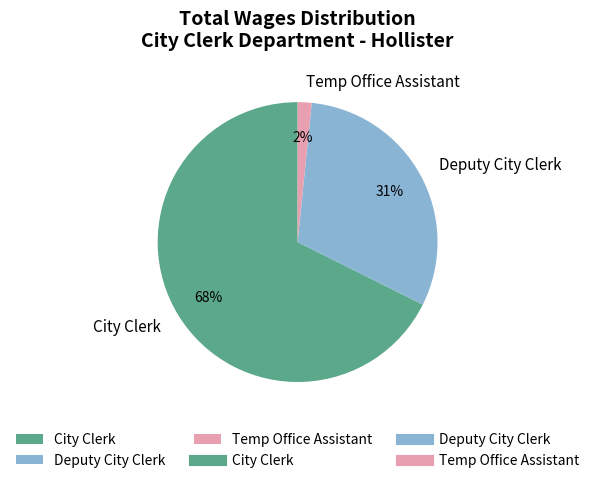

To the nearest percent, what is the average slice percentage?

33%